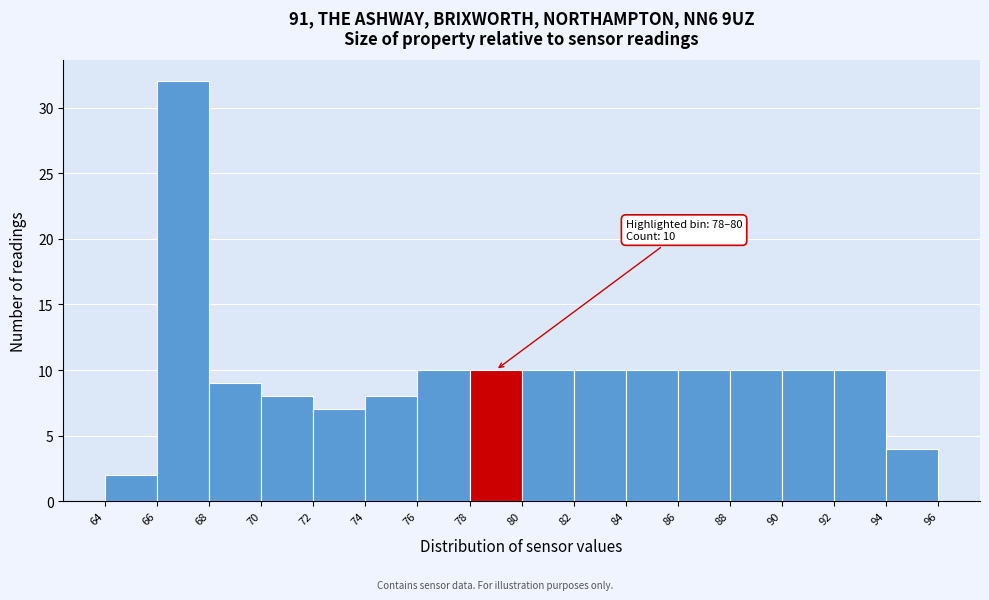

Over which range of the x-axis is the bar tallest?

66 to 68